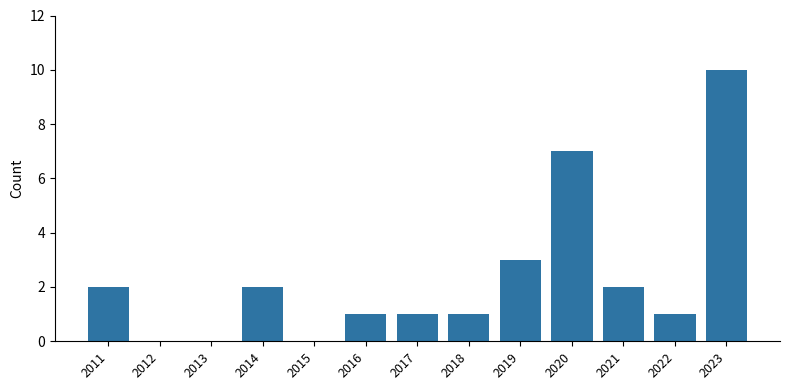

What is the greatest value displayed?

10